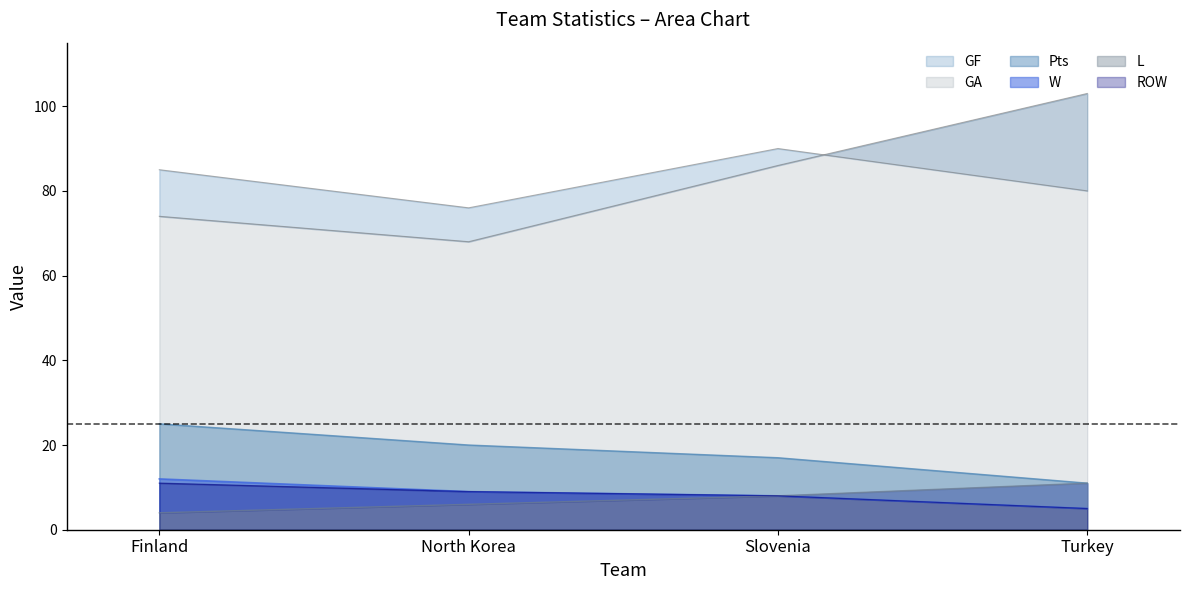

Which series has the largest total across all categories?

GF